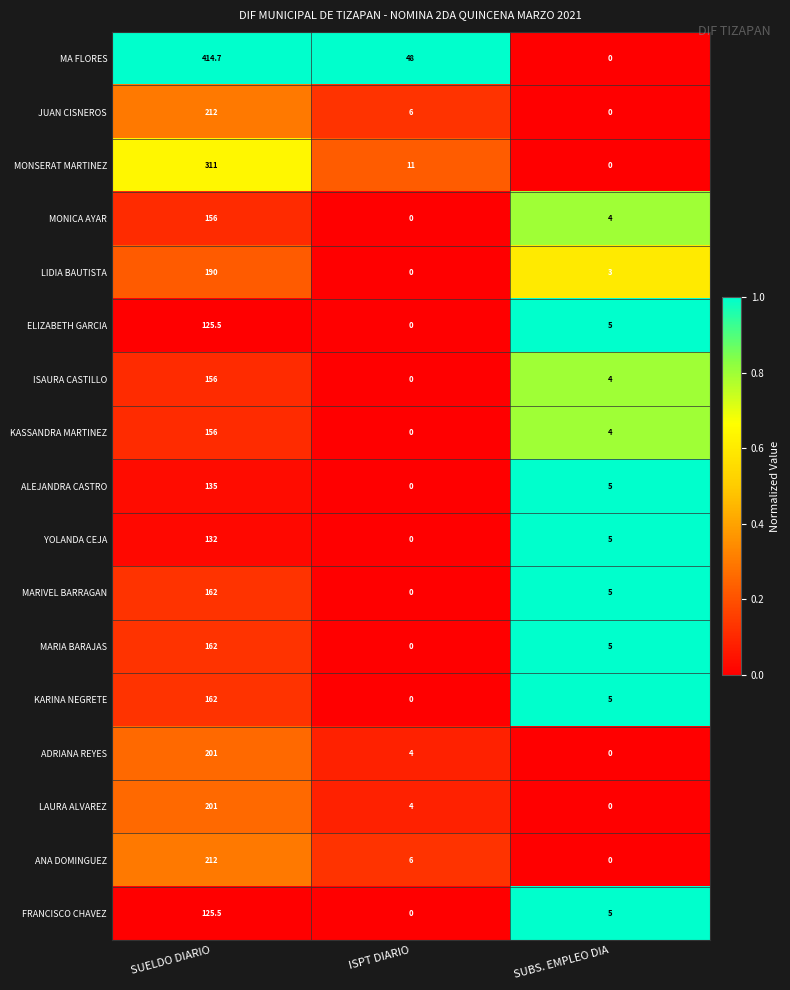

At which category is the sum across all series the highest?

SUELDO DIARIO